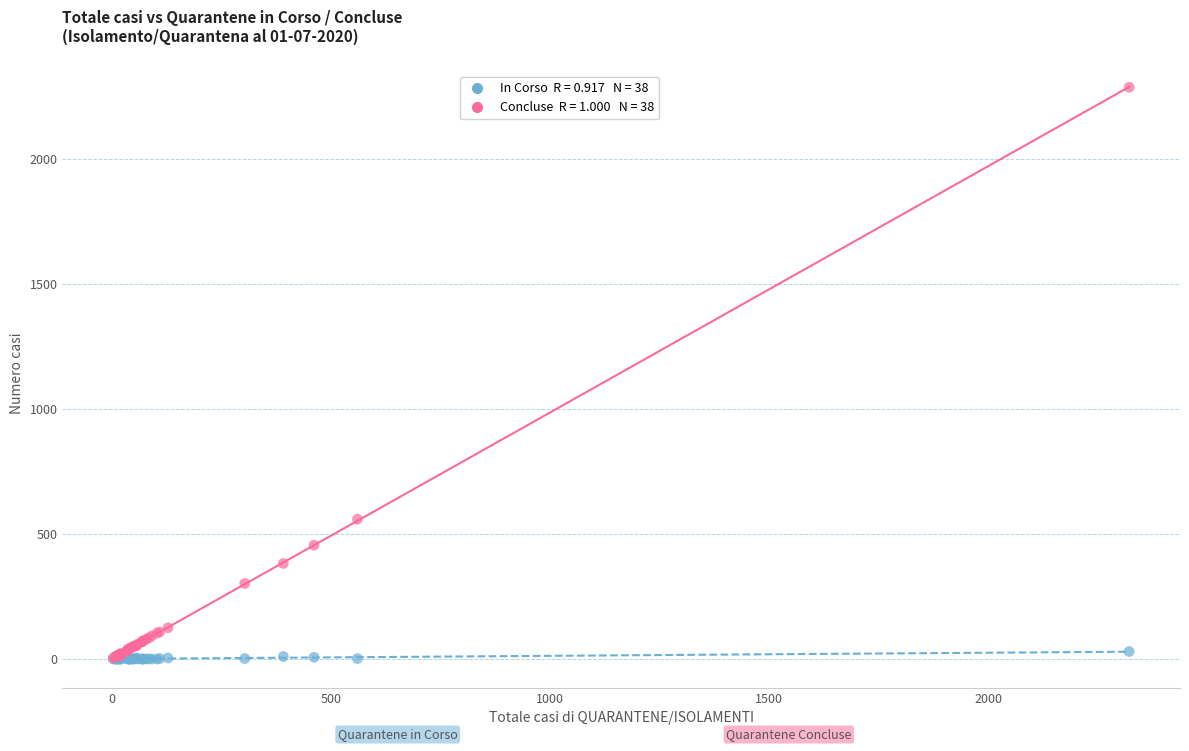

Across all series, what Y value is closest to 1143?

559